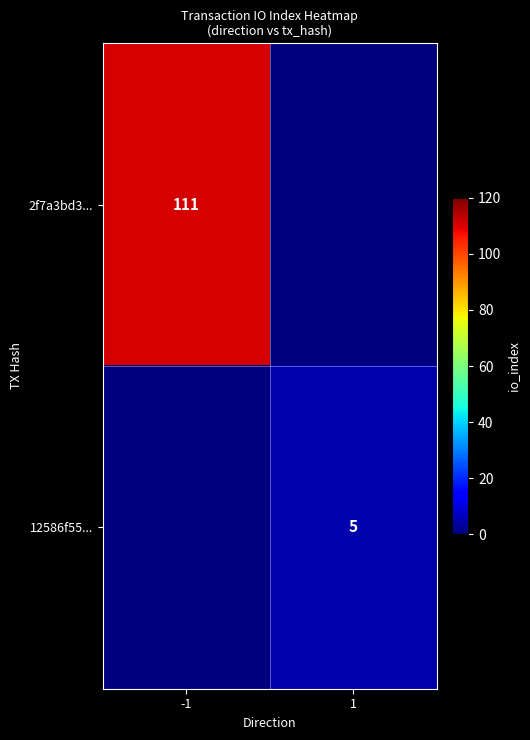

Count the number of categories in the chart.

2